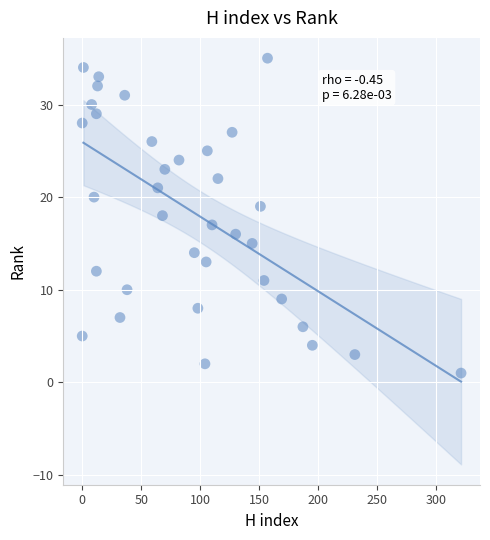

What is the range of X values (max minus min)?

321